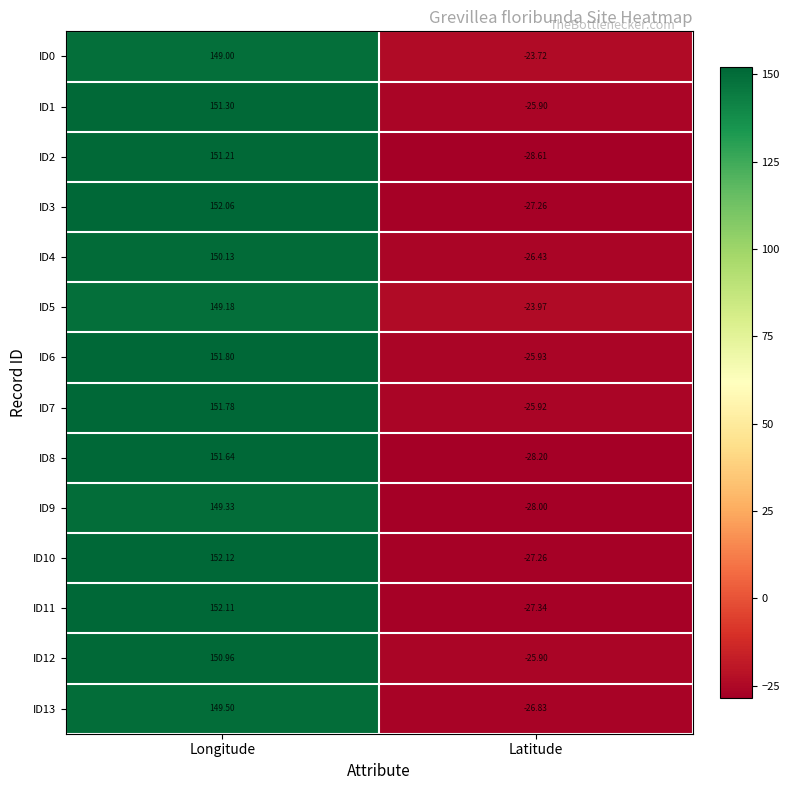

Which category has the highest value in the ID2 series?

Longitude